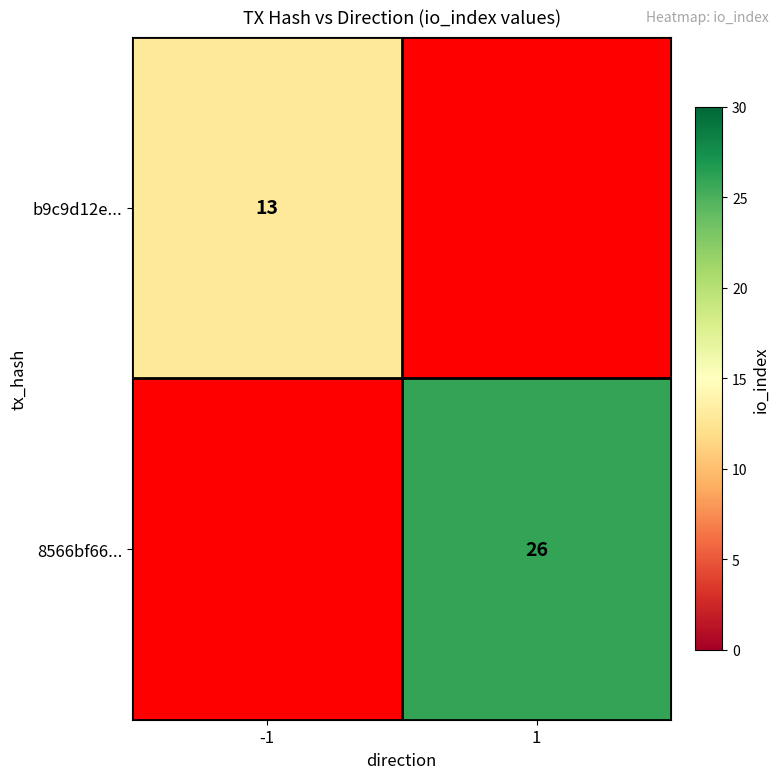

Is it true that b9c9d12e... equals 13 at -1?

True